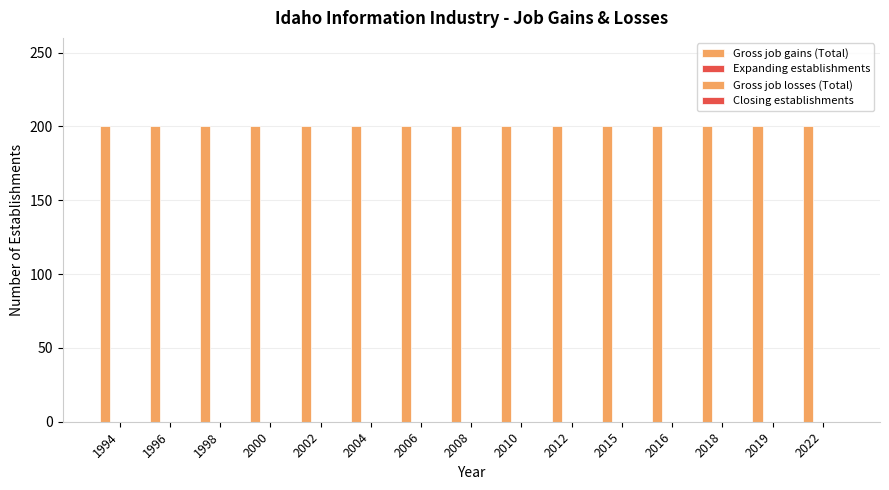

At how many categories does at least one series exceed 113?

15